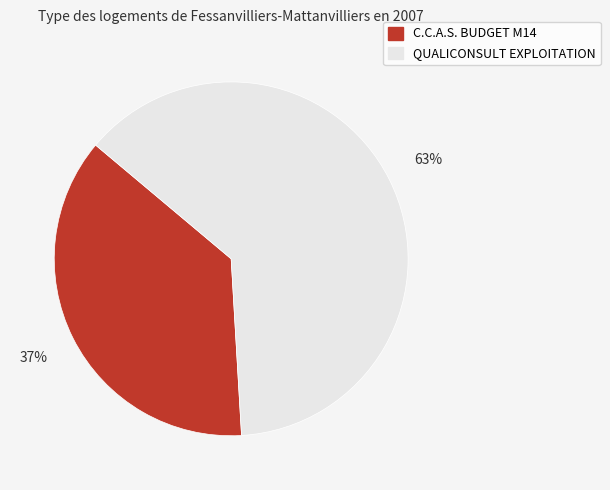

To the nearest percent, what is the difference between the largest and smallest slice percentages?

26%